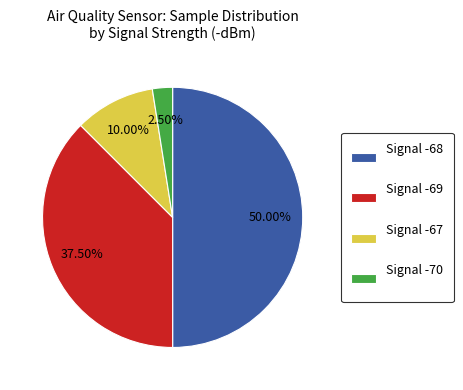

Between Signal -70 and Signal -68, which is larger?

Signal -68